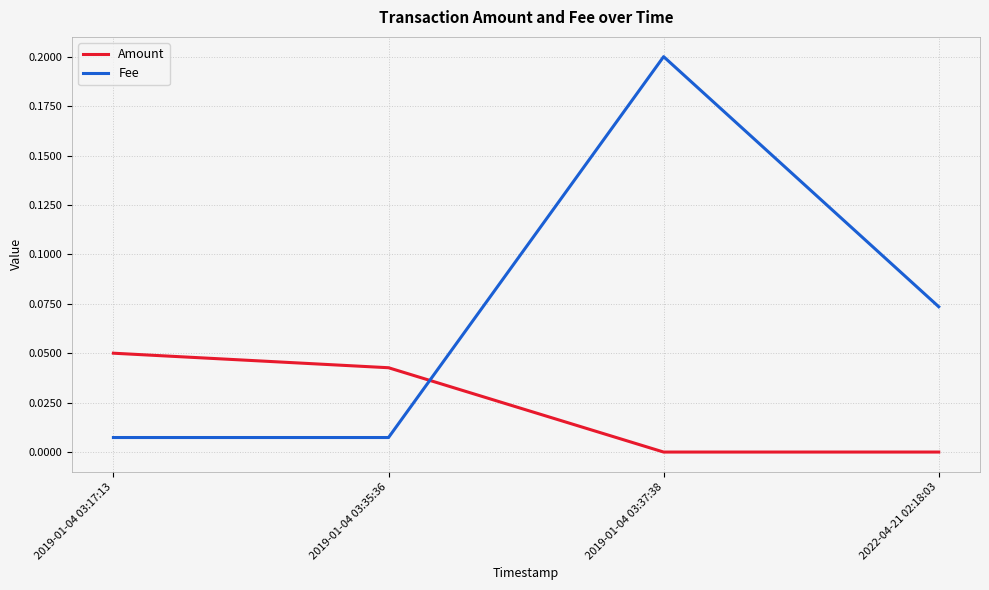

The value of Fee at 2022-04-21 02:18:03 is 0.0. True or false?

False